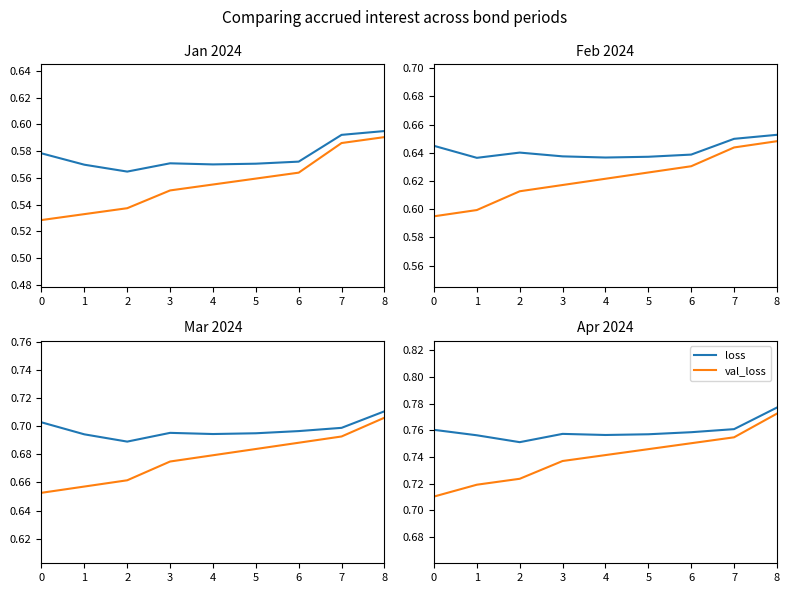

How many lines are shown in the chart?

2